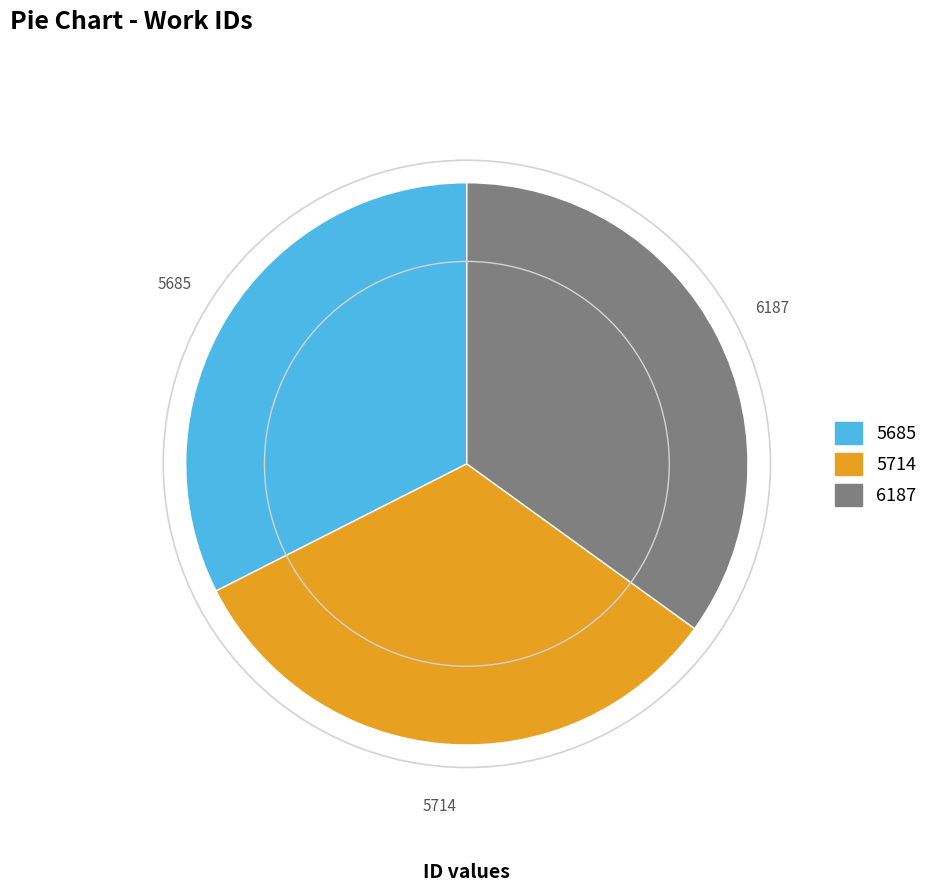

Is it true that 5714 is 46% of the pie?

False